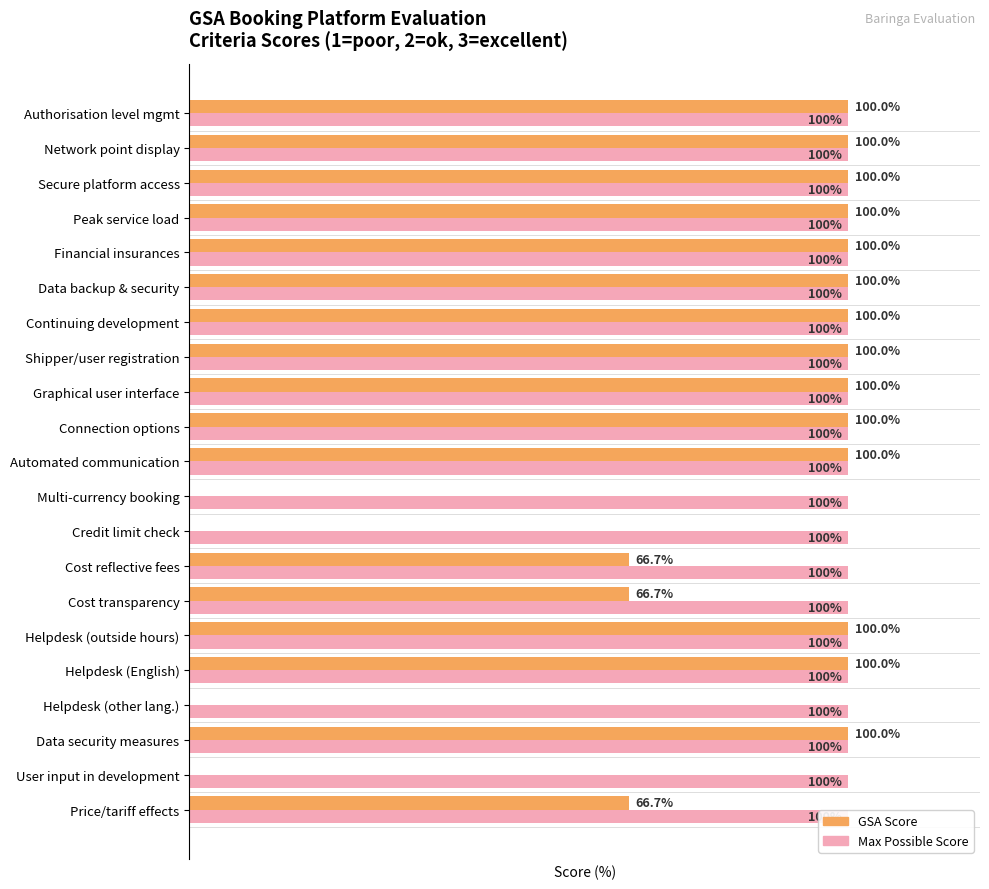

List the series in order of their peak value, lowest first.

Max Score (100%), GSA Score